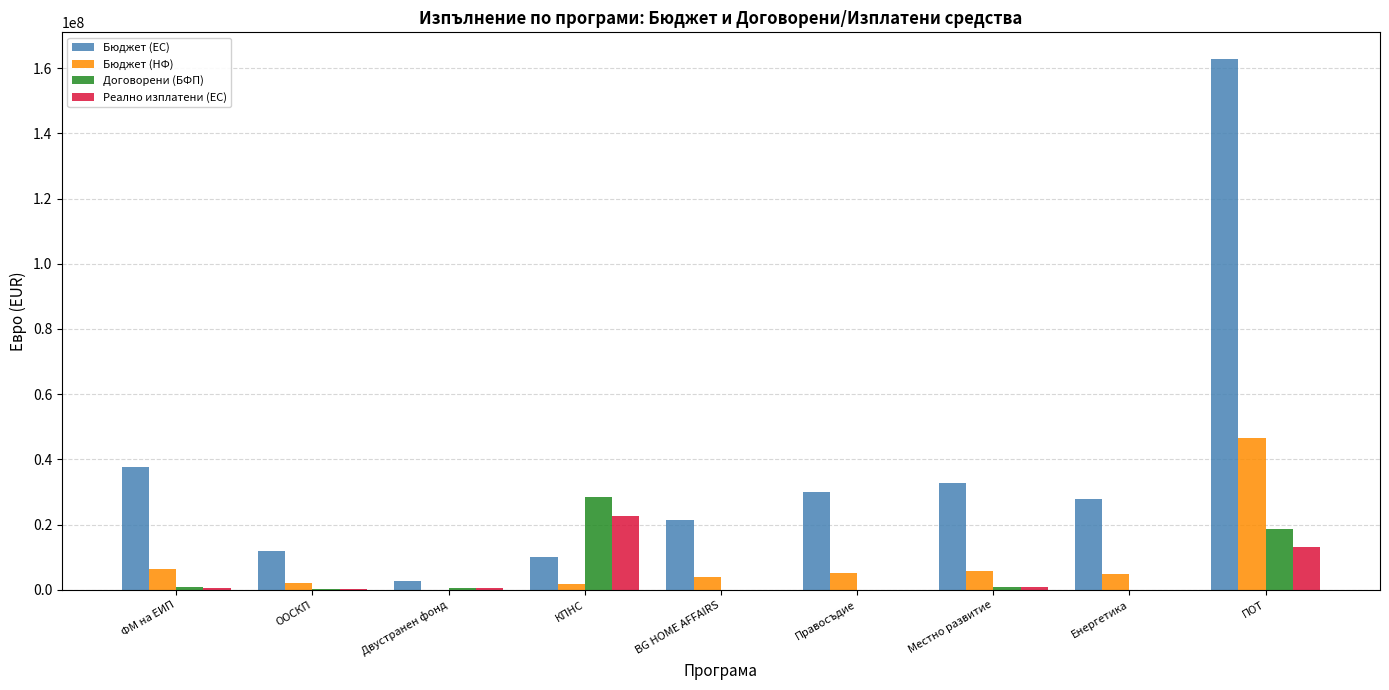

The Бюджет (НФ) series shows 3794059.5 at BG HOME AFFAIRS. True or false?

True